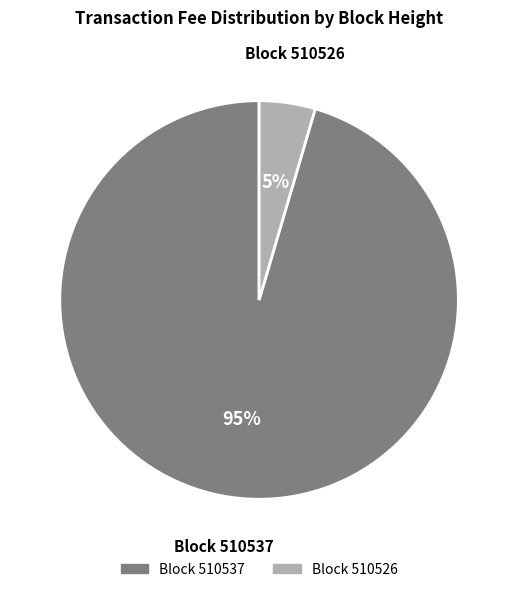

Does any single category account for the majority?

Yes